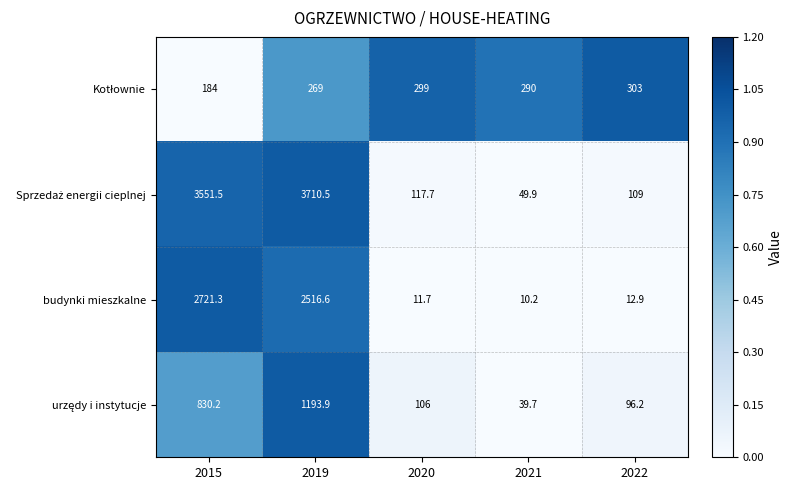

What is the spread (max minus min) of values at 2019?

3441.5